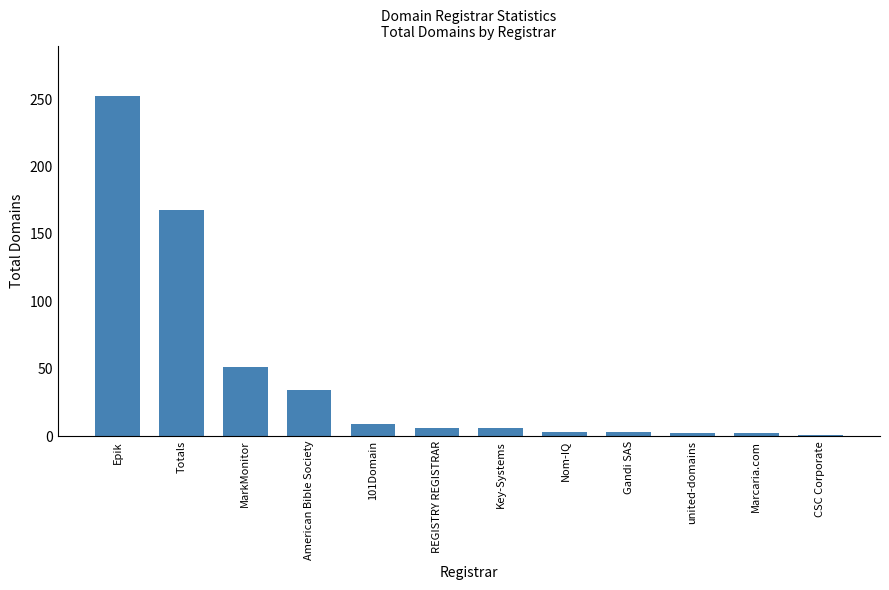

How many data points does each series have?

12